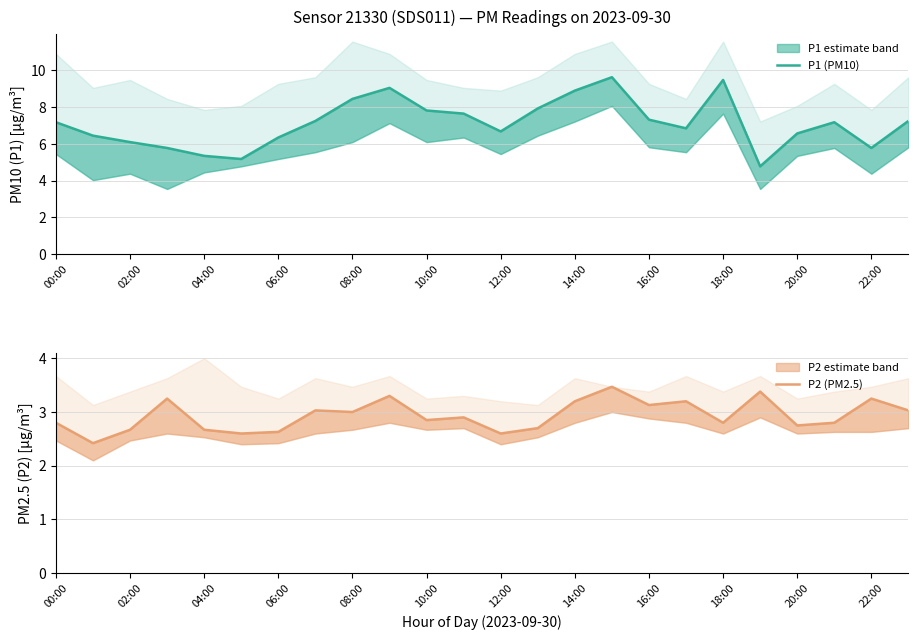

Which has a higher value, 06:00 or 02:00?

06:00